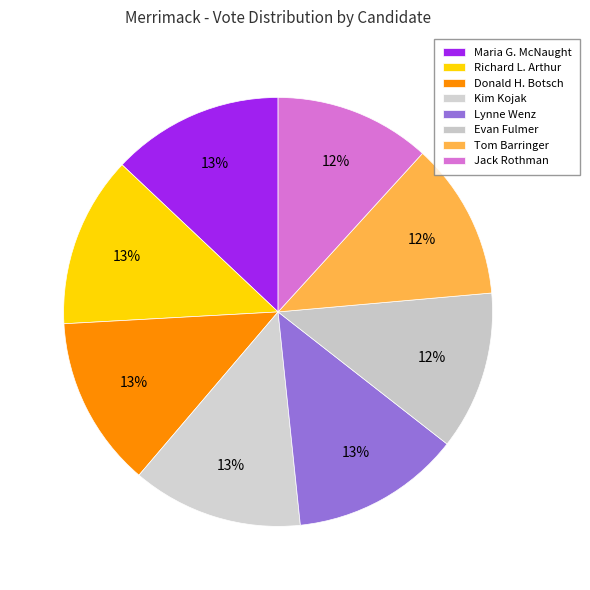

Is it true that Maria G. McNaught is 13% of the pie?

True